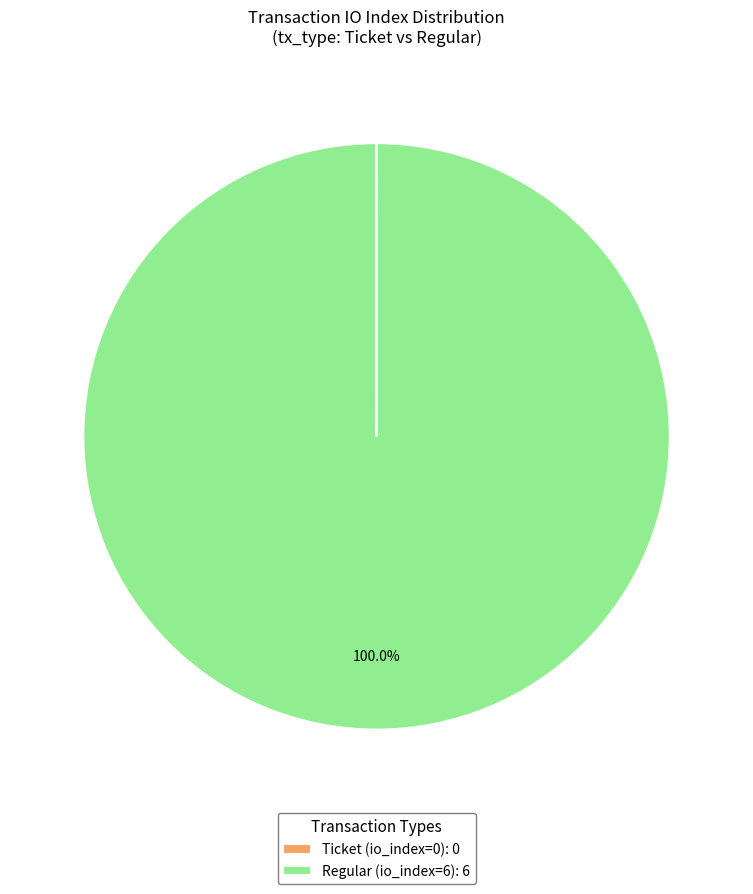

Does Regular (io_index=6) account for over 50% of the chart?

Yes